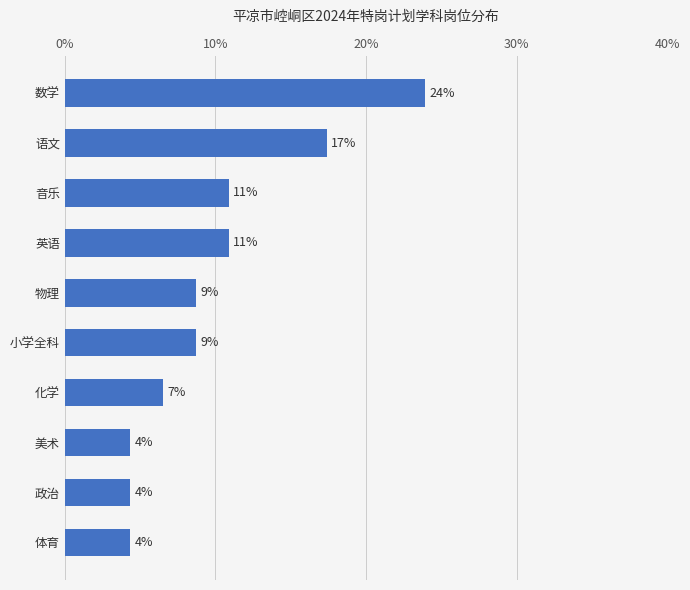

Does the chart contain any negative values?

No